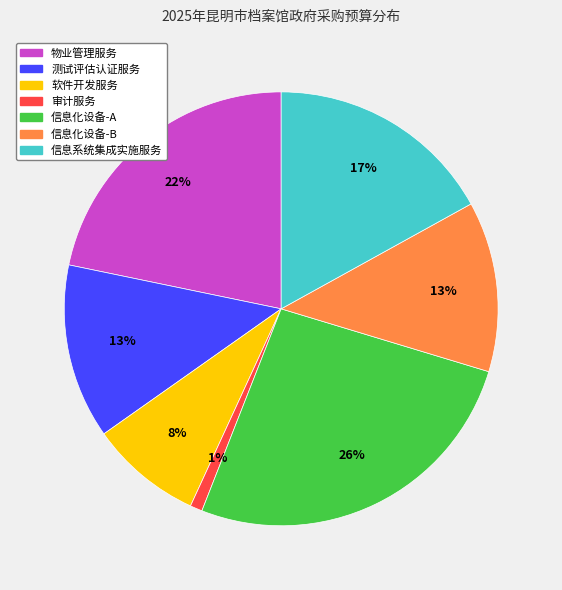

True or false: 信息化设备-B accounts for 18% of the total.

False